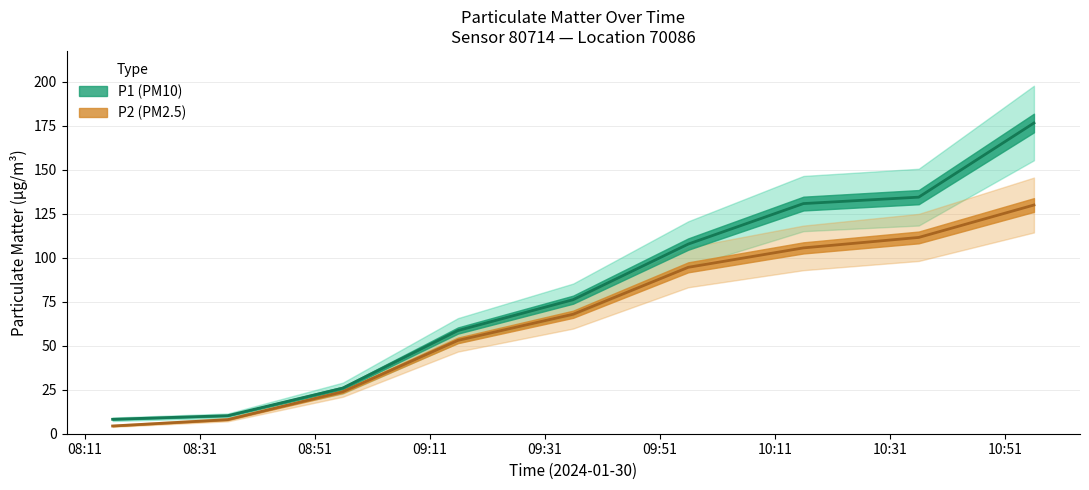

True or false: P2 and P1 intersect in this chart.

False